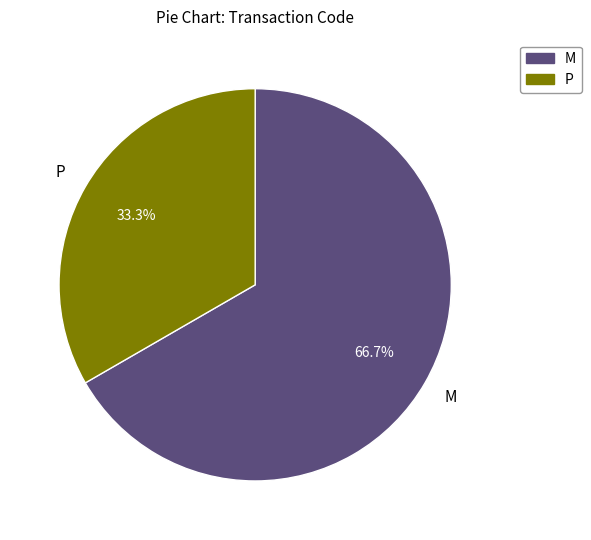

Approximately how many times larger is the value at P compared to M?

0.5